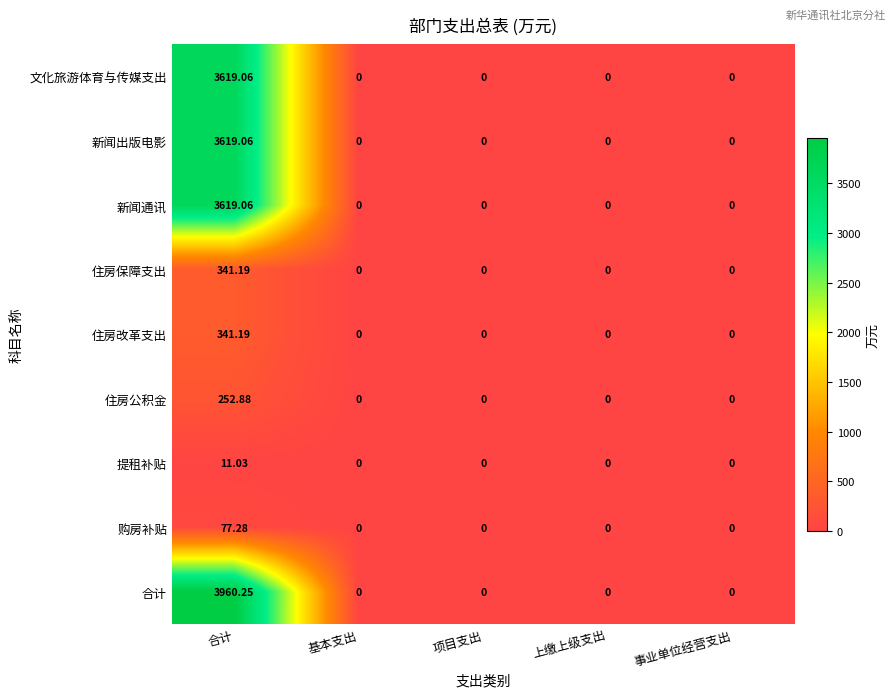

How many distinct data groups are displayed?

9